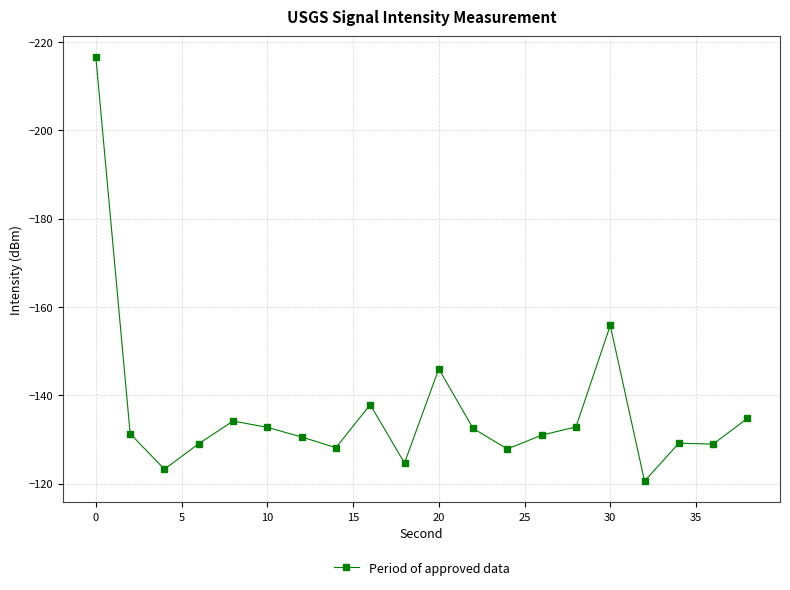

True or false: there are more than 0 points higher than both neighbors.

True